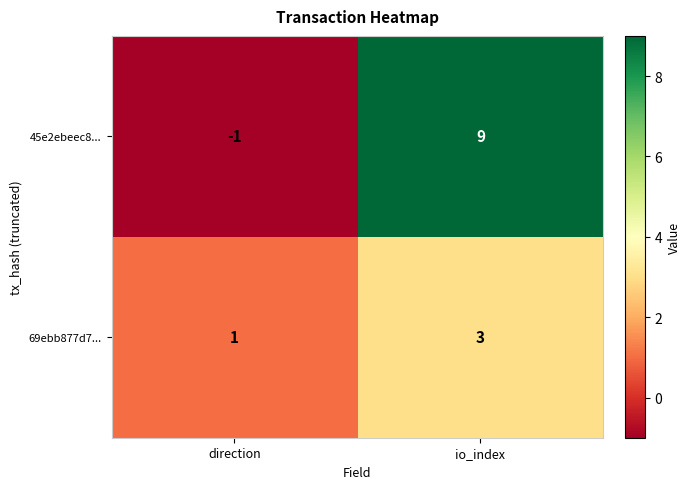

Rank the series by their maximum value, from lowest to highest.

69ebb877d7..., 45e2ebeec8...